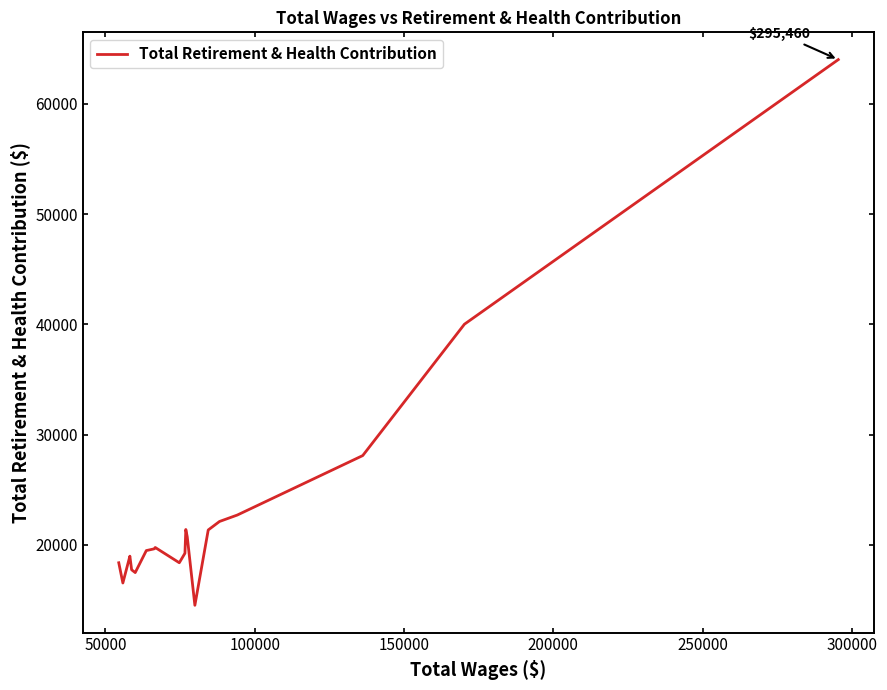

What is the greatest value displayed?

64003